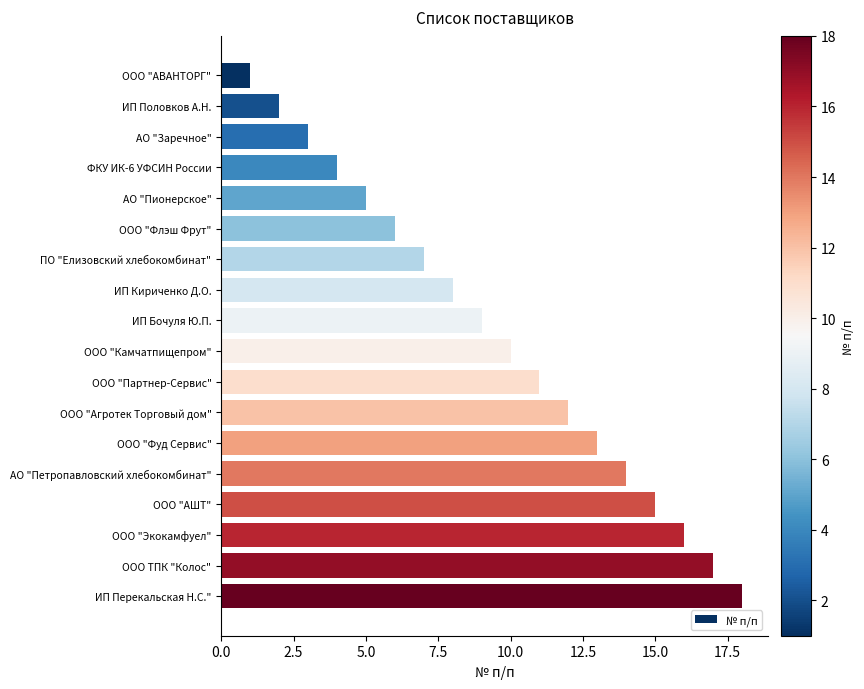

What is the average value?

10